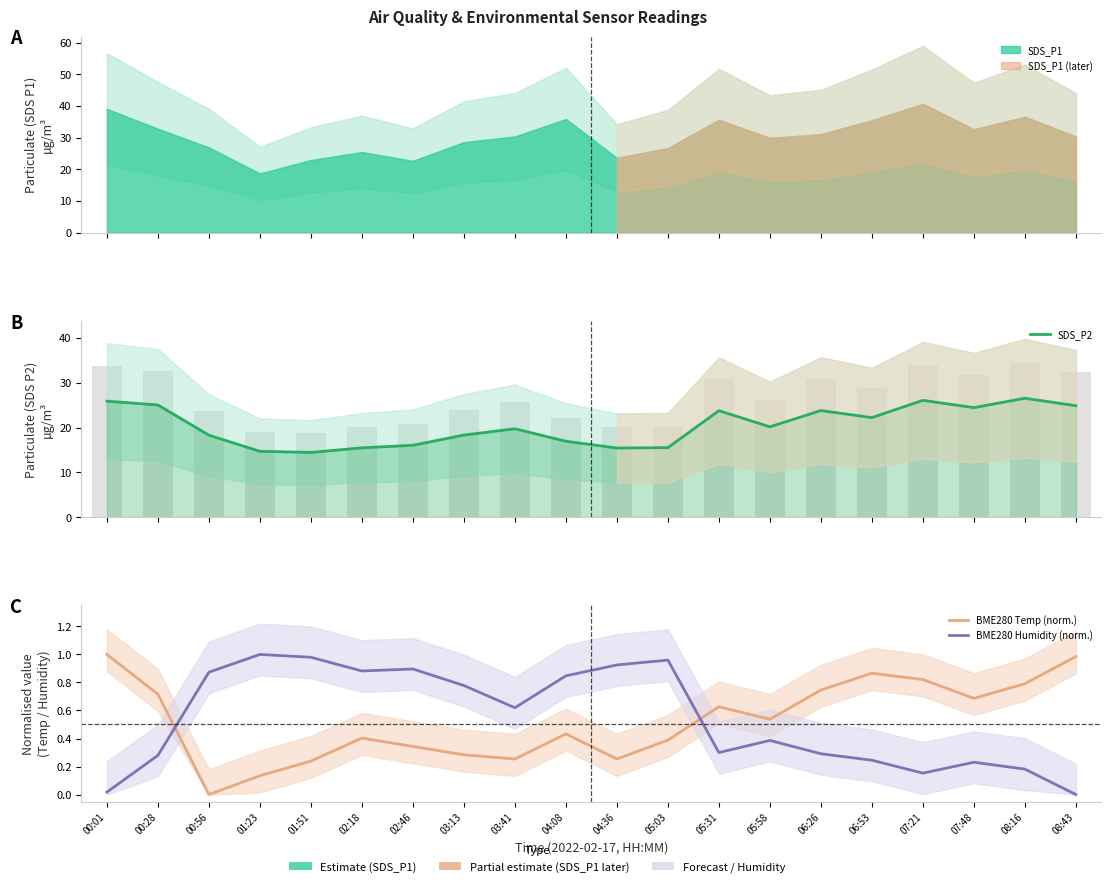

What is the average value of the BME280 Humidity (norm.) series?

0.5